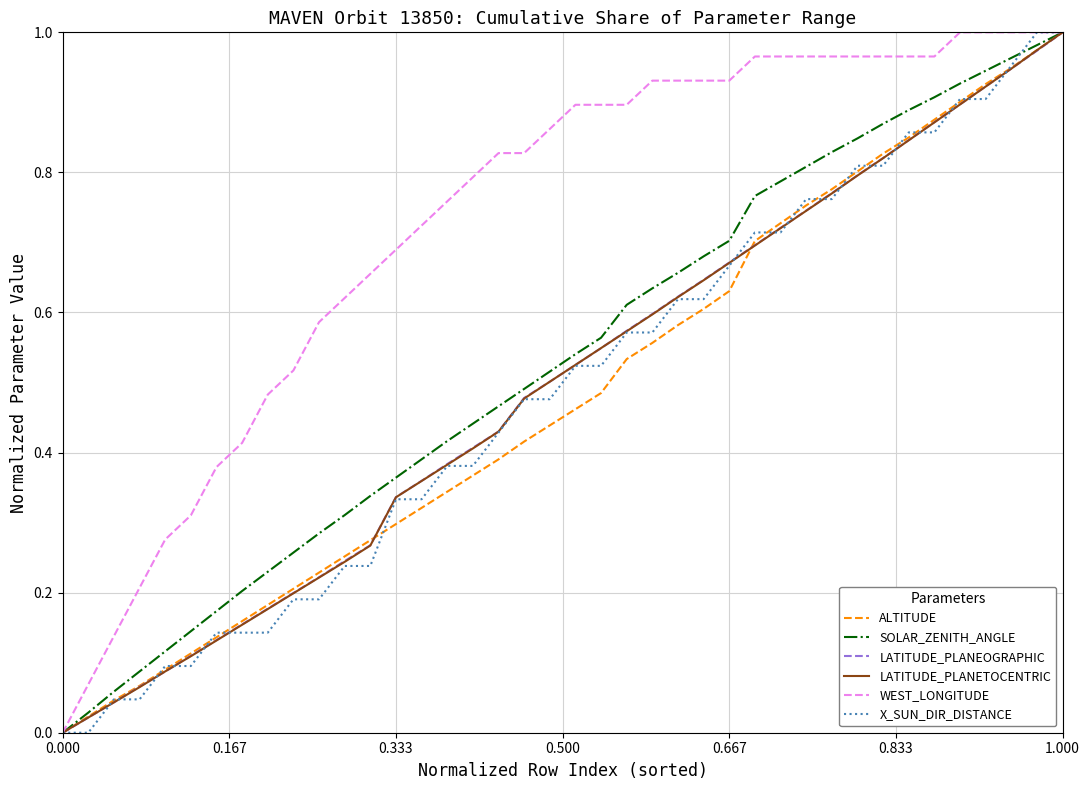

Which series has the largest total across all categories?

WEST_LONGITUDE